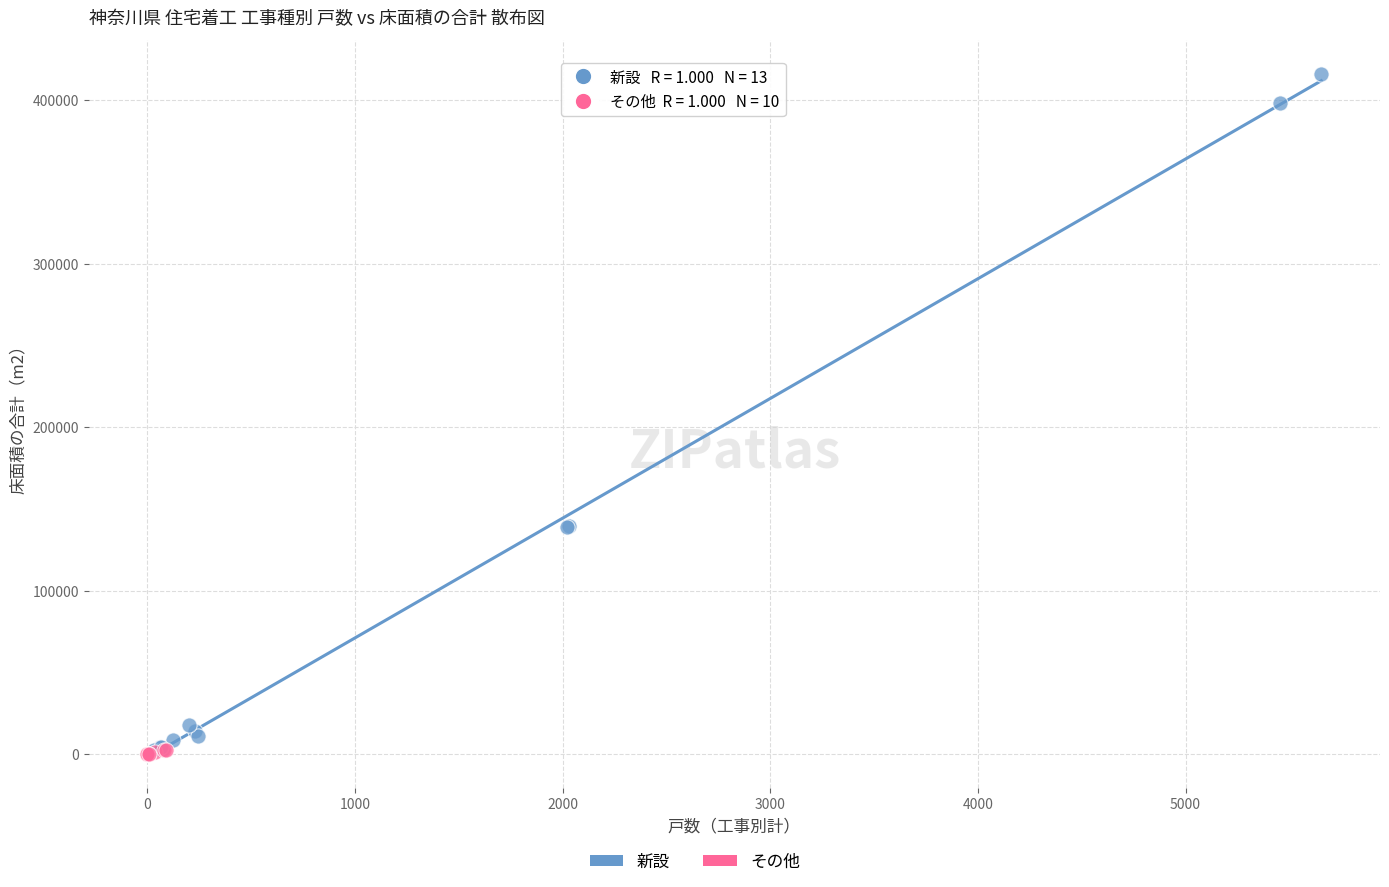

Which series has the widest spread of Y values?

新設